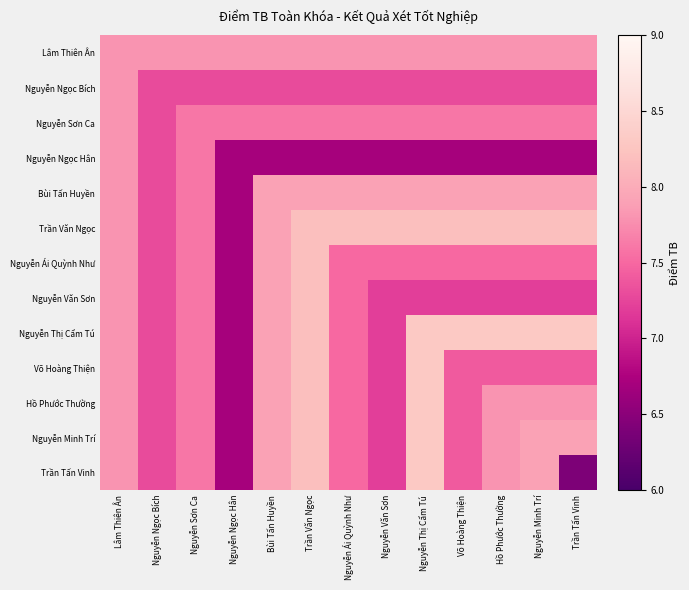

What is the greatest value displayed?

8.3